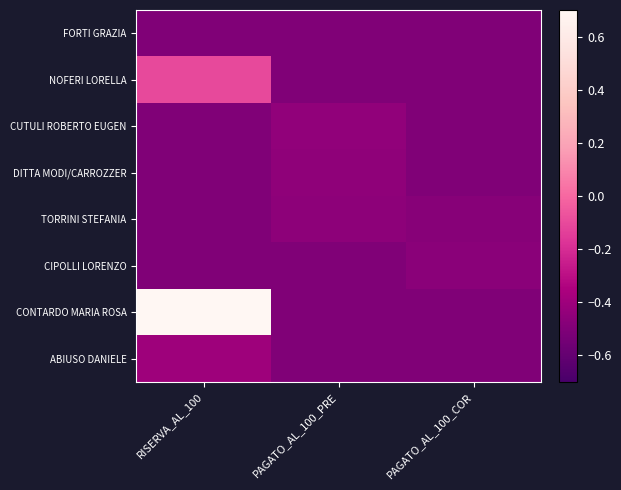

At how many categories does at least one series exceed 0?

1